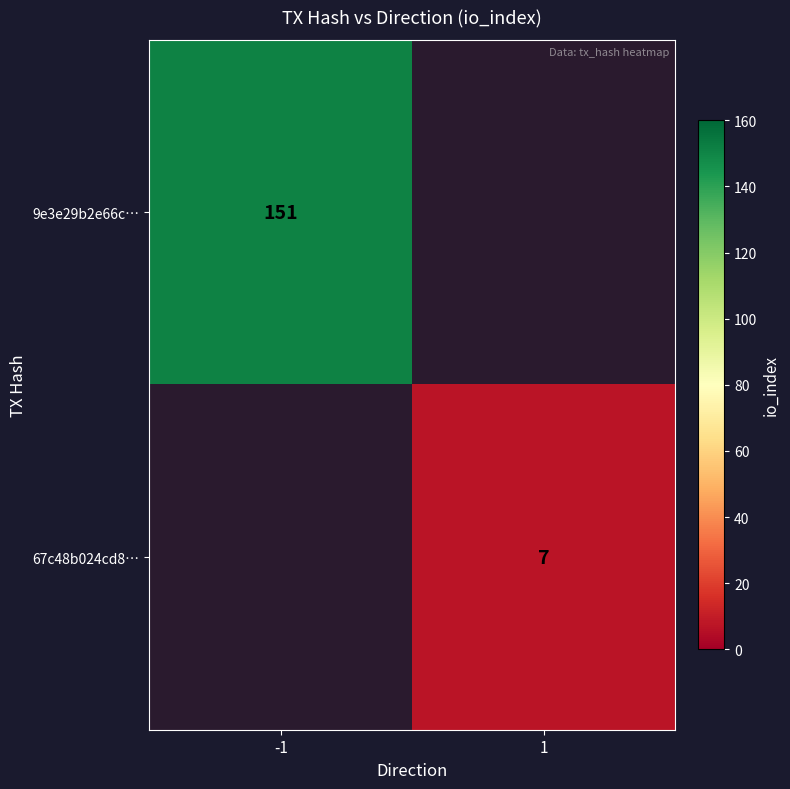

The 9e3e29b2e66c… series shows 151 at -1. True or false?

True